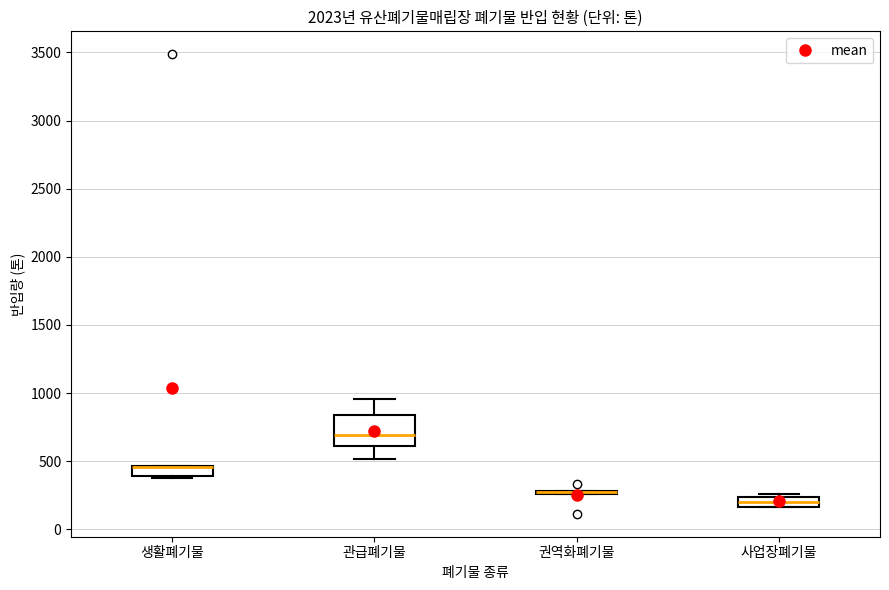

Which box is the tallest, from its lower edge to its upper edge?

관급폐기물